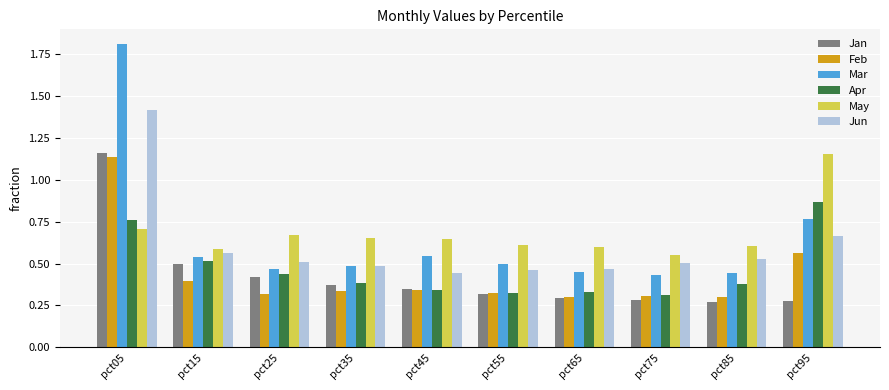

What is the sum of all May values?

6.8